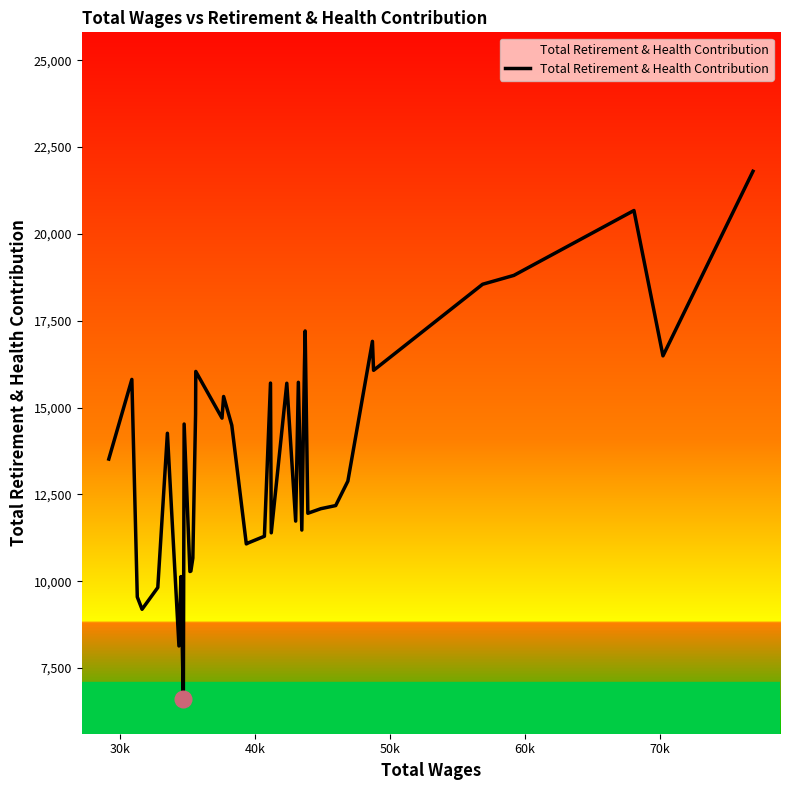

How many distinct data groups are displayed?

1